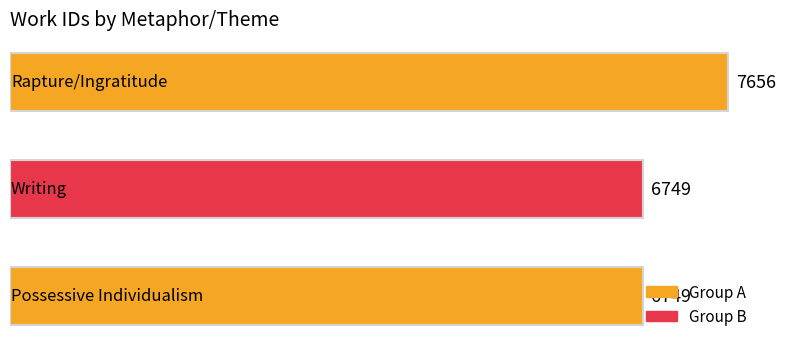

Count the values in the range 6749 to 7656.

3